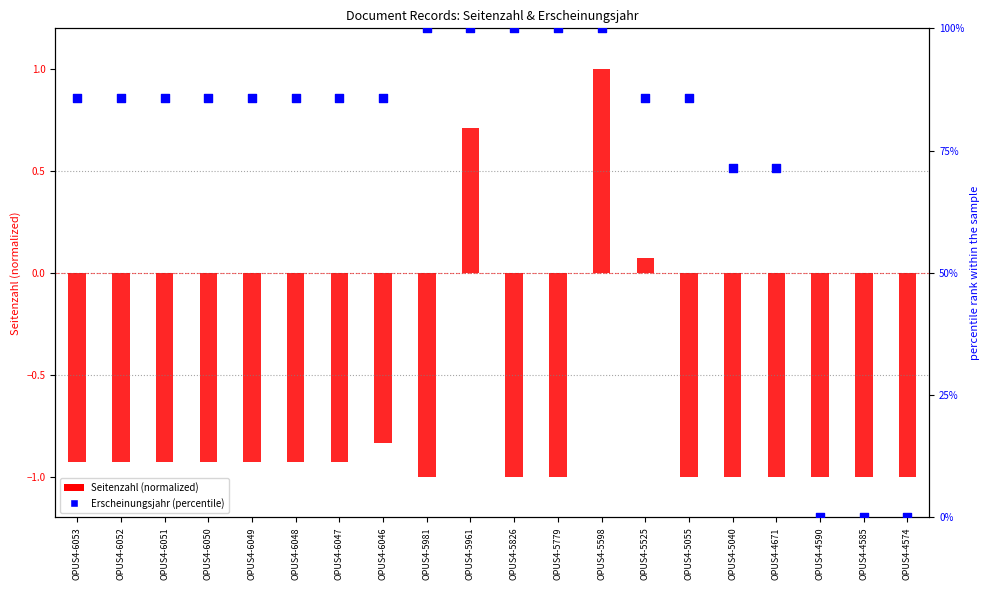

Which series contains the highest Y value?

Erscheinungsjahr (percentile)